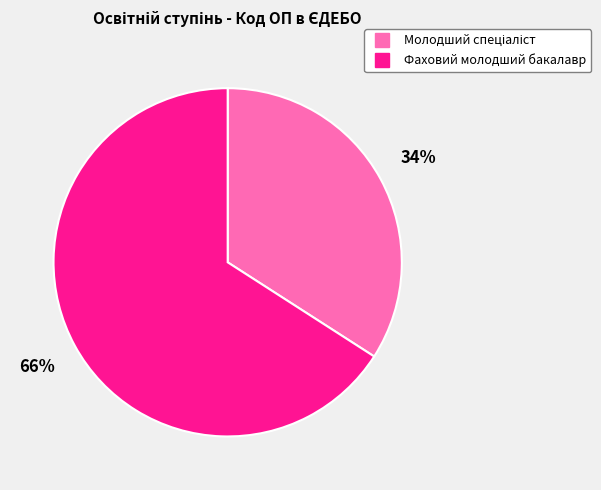

Which category has the biggest portion of the pie?

Фаховий молодший бакалавр